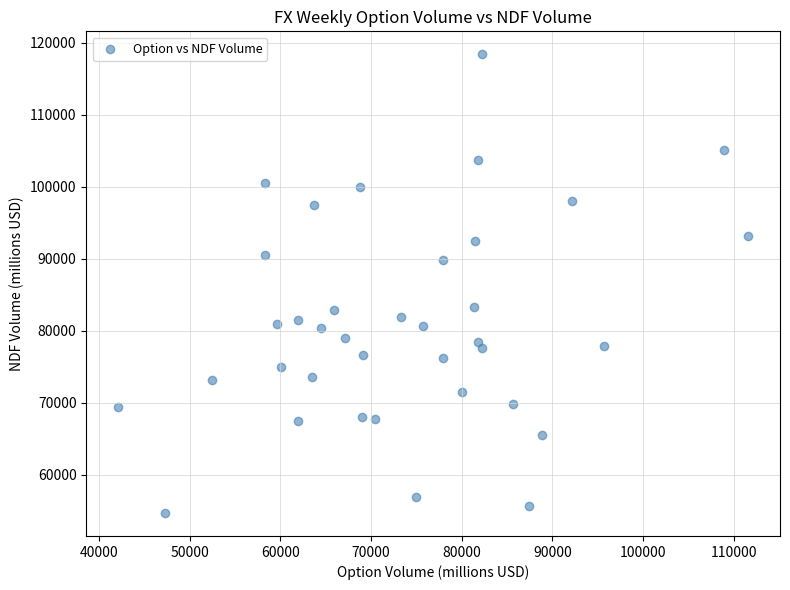

What is the range of Y values (max minus min)?

63743.0